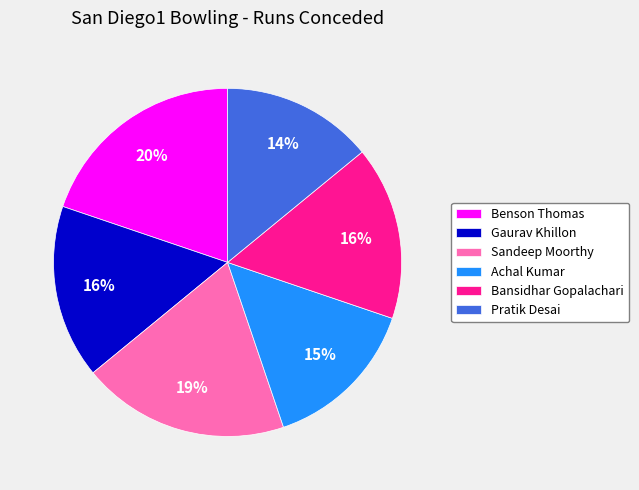

What is the smallest slice in the pie chart?

Pratik Desai